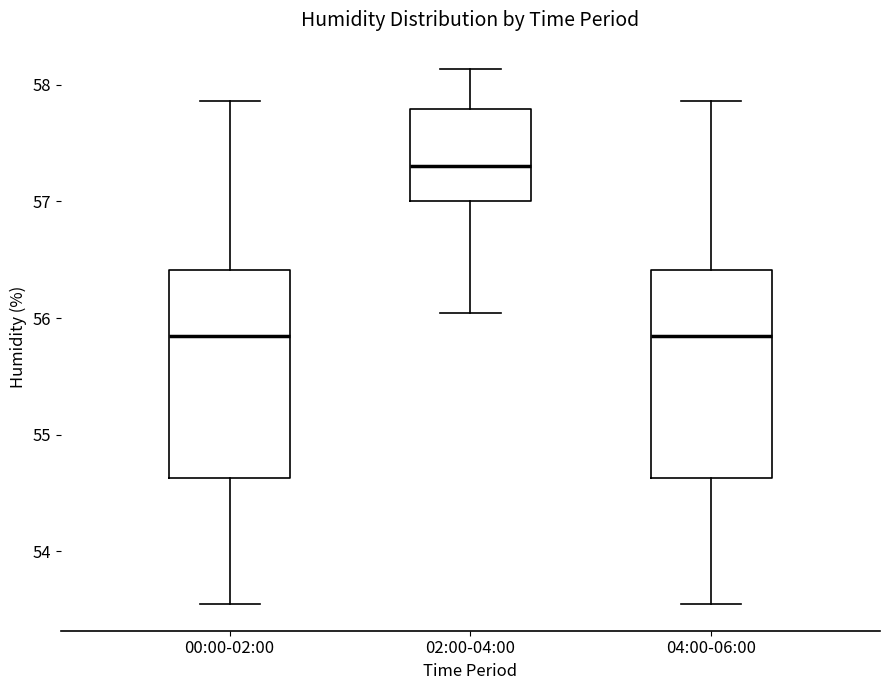

Which box's median line is the highest?

02:00-04:00